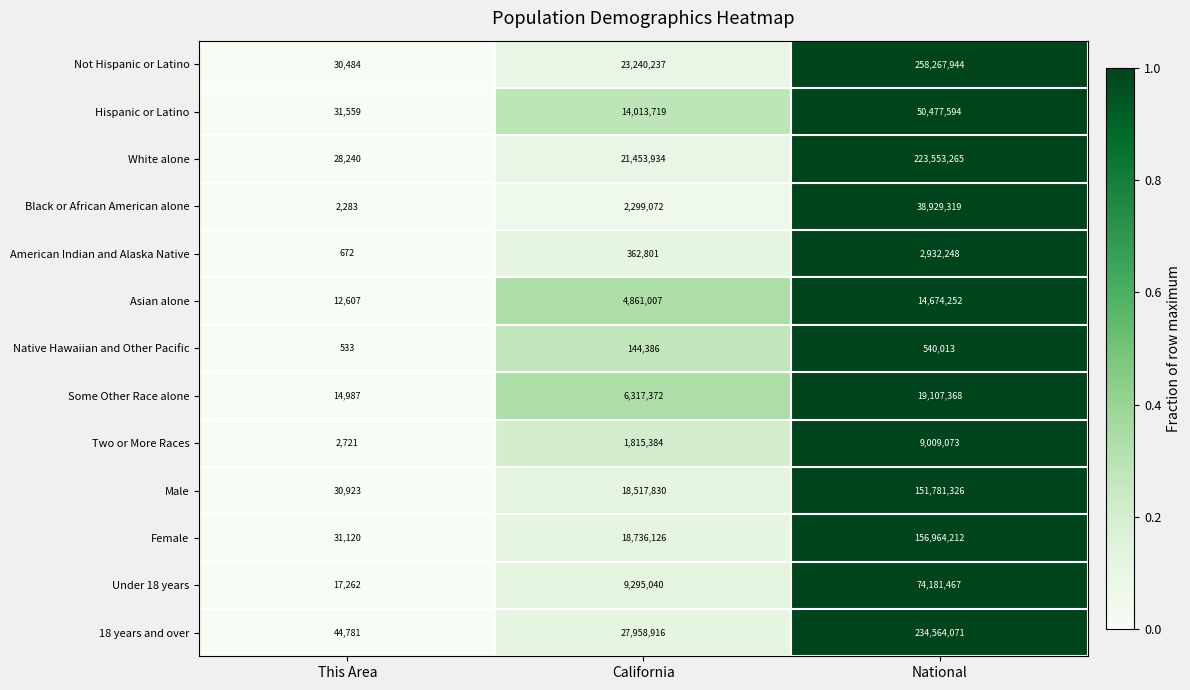

What is the sum of all Under 18 years values?

83493769